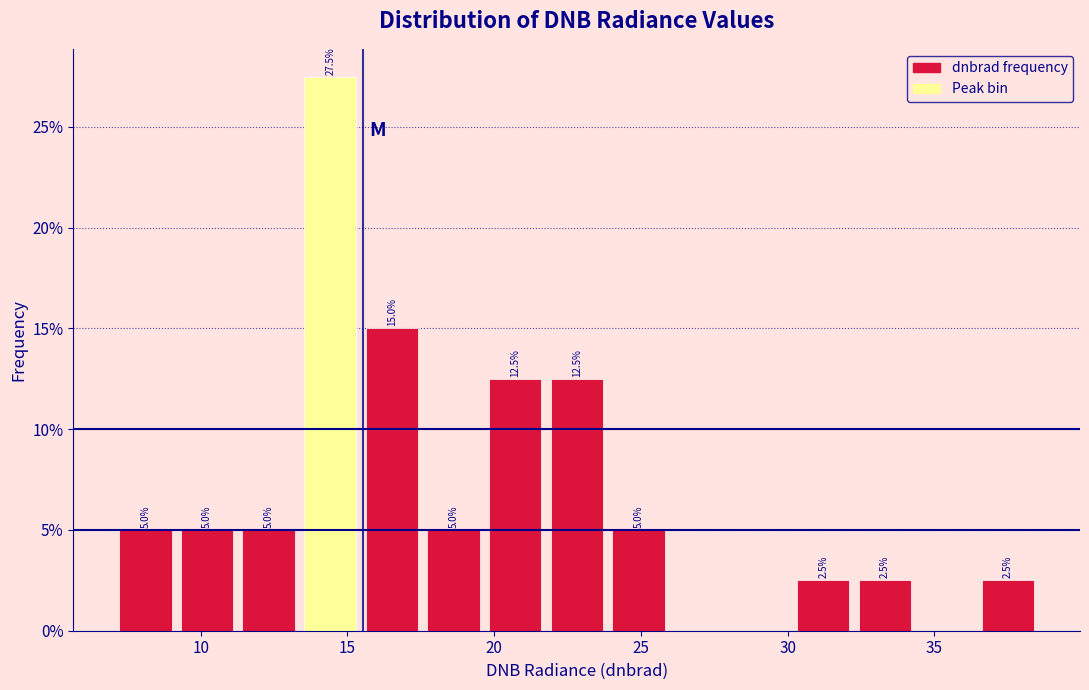

Over which range of the x-axis is the bar tallest?

13.5 to 15.5